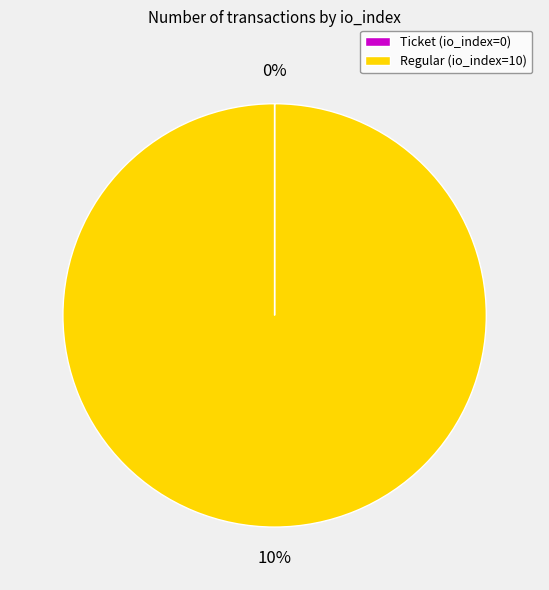

To the nearest percent, what is the difference between the tx_type: Regular (io_index=10) and tx_type: Ticket (io_index=0) slice percentages?

100%